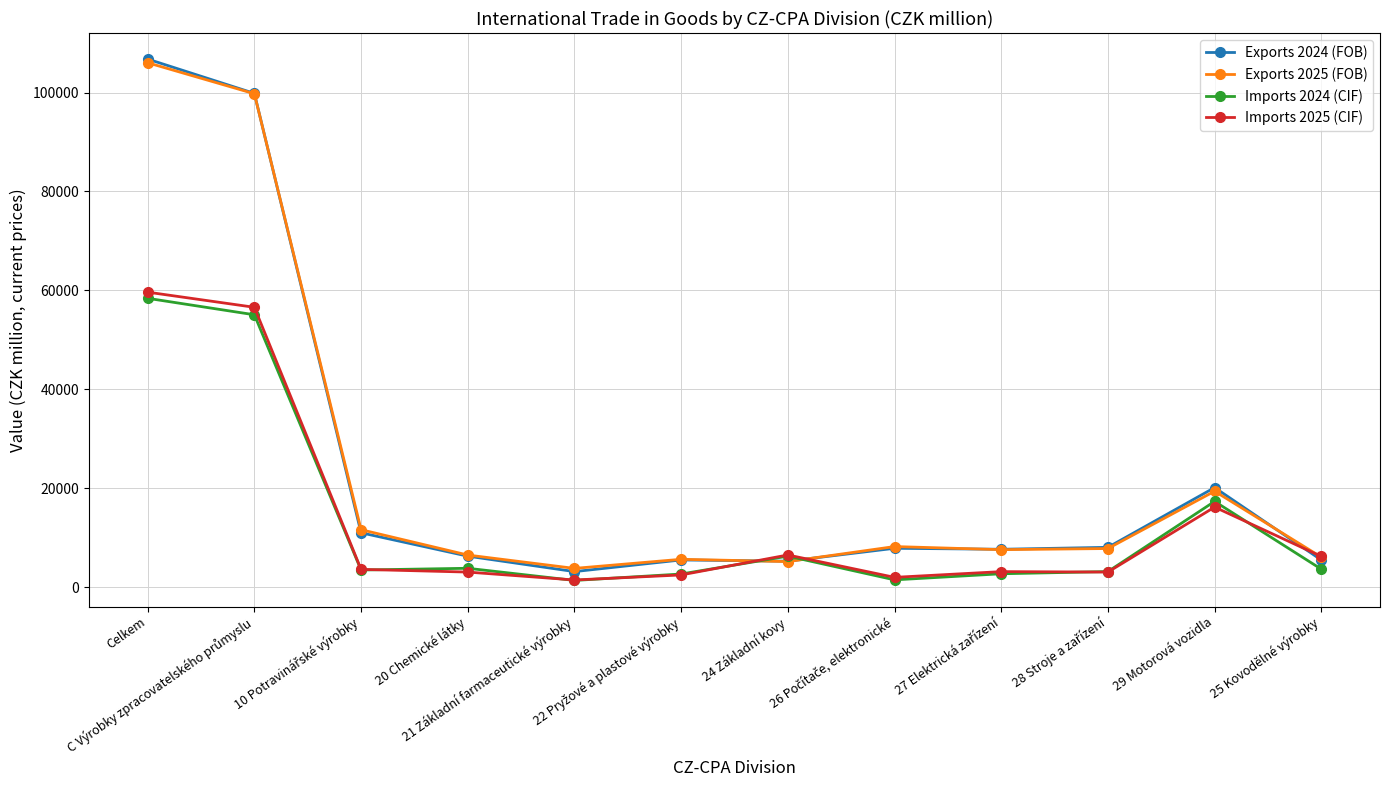

Which series has the largest range (max minus min)?

Exports 2024 (FOB)